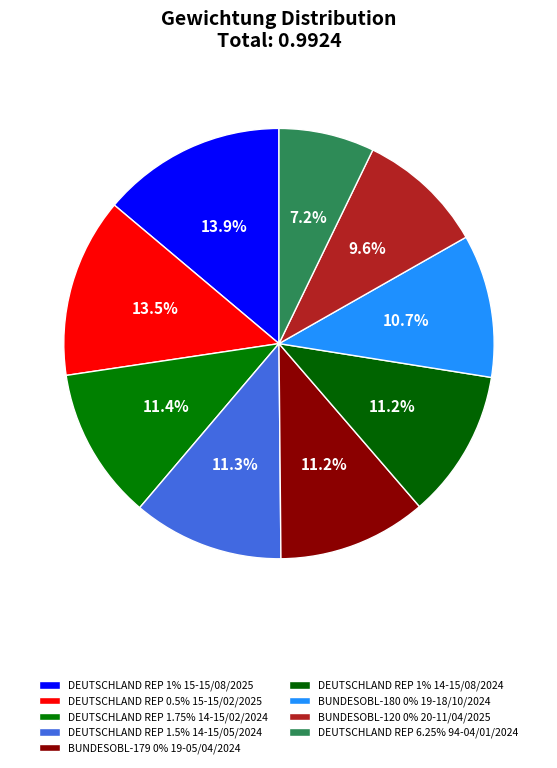

Count the number of slices in the pie.

9